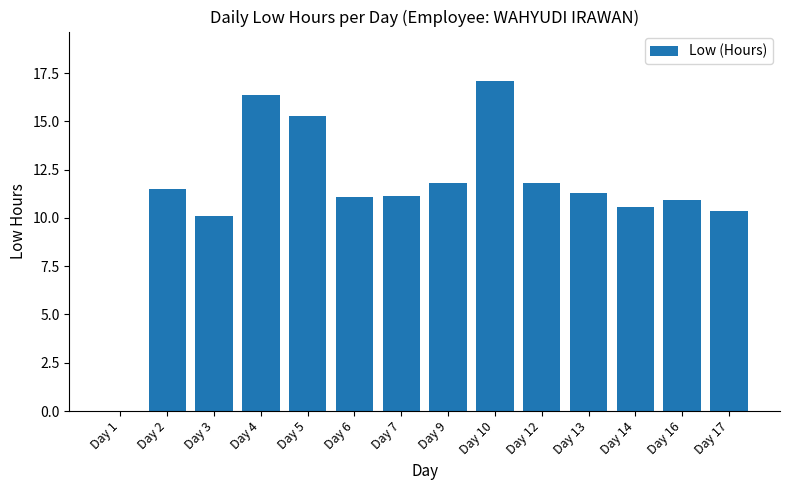

How many positive values are there?

13